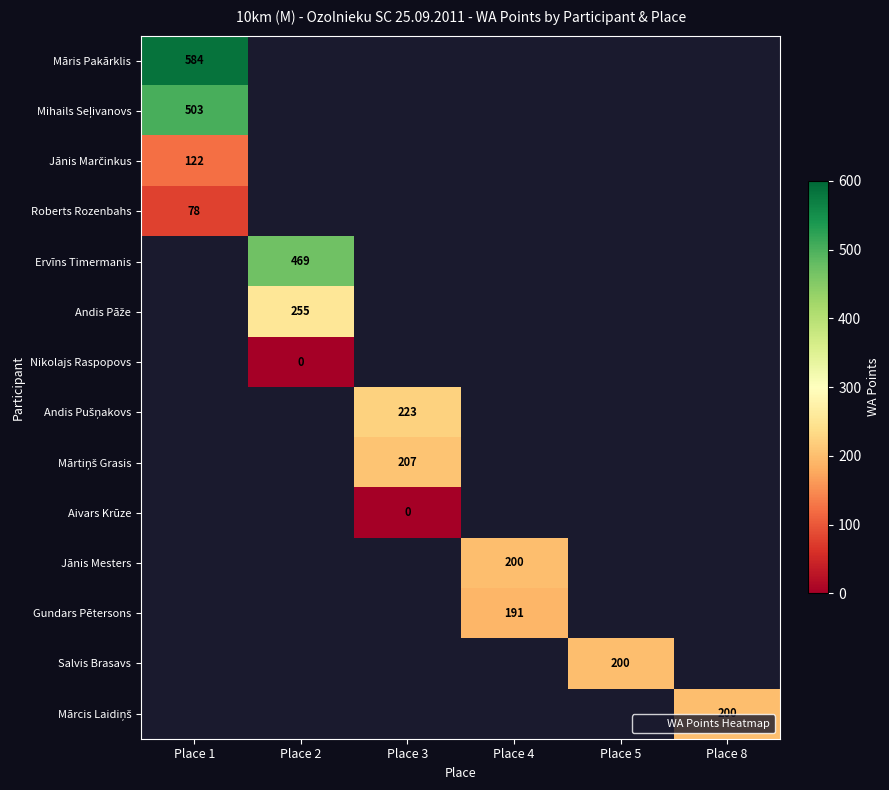

The Māris Pakārklis series shows 920 at Place 1. True or false?

False